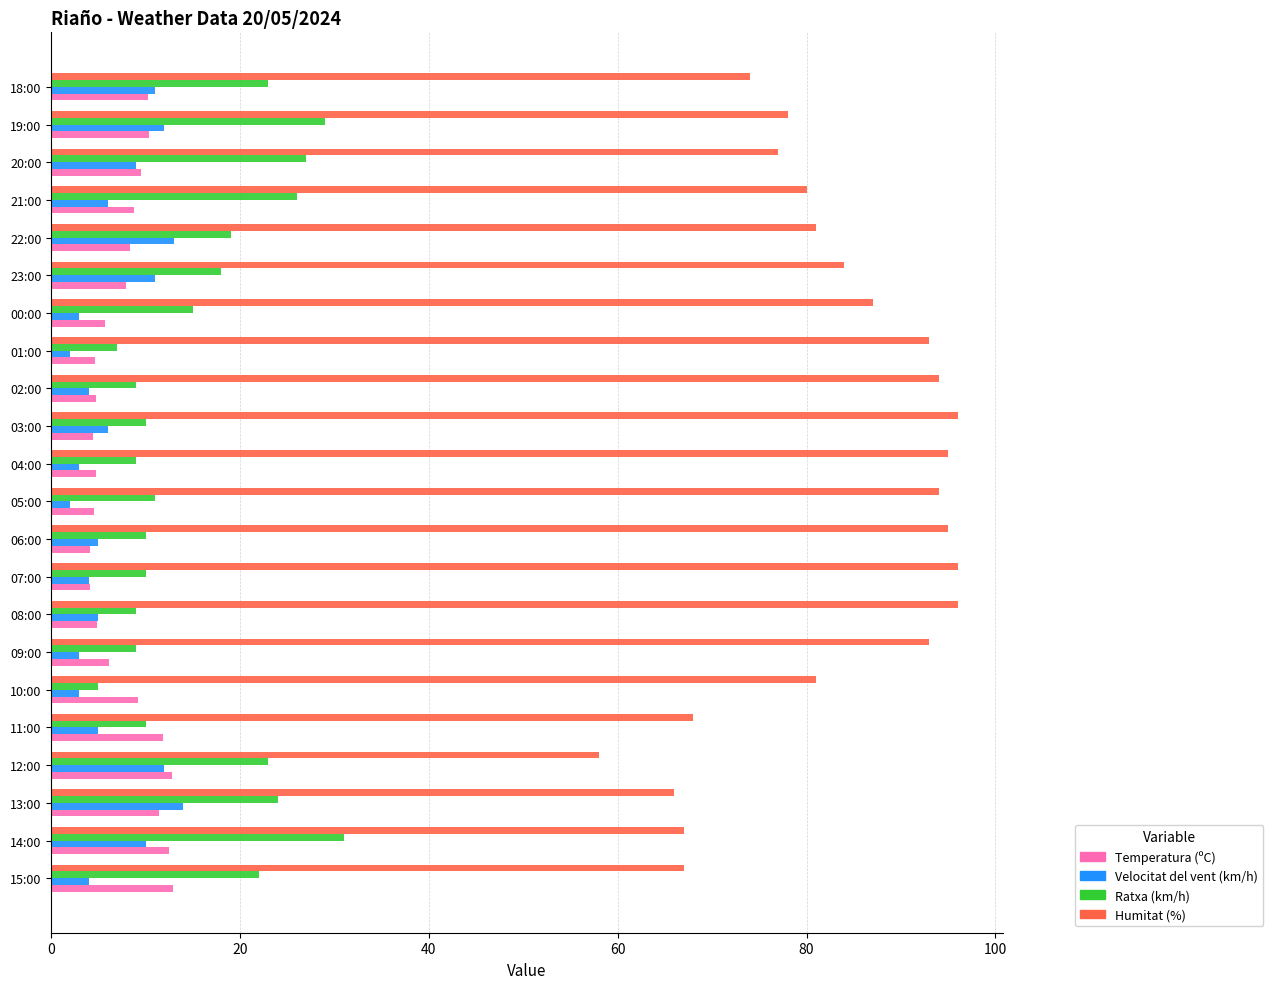

What are all the series names shown in the legend?

Temperatura (ºC), Velocitat del vent (km/h), Ratxa (km/h), Humitat (%)